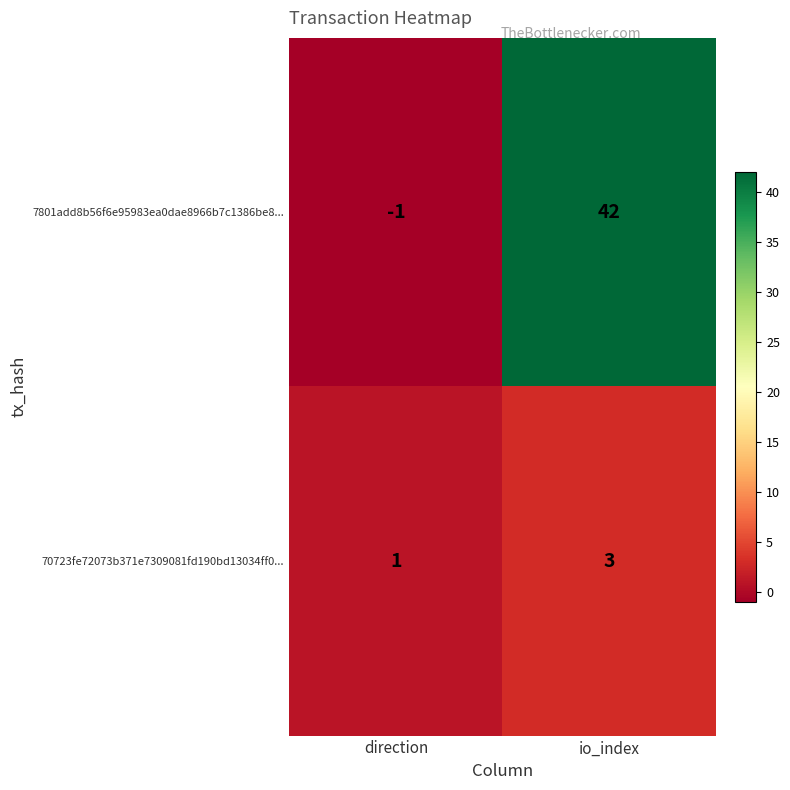

The value of 7801add8b56f6e95983ea0dae8966b7c1386be8... at direction is -1. True or false?

True